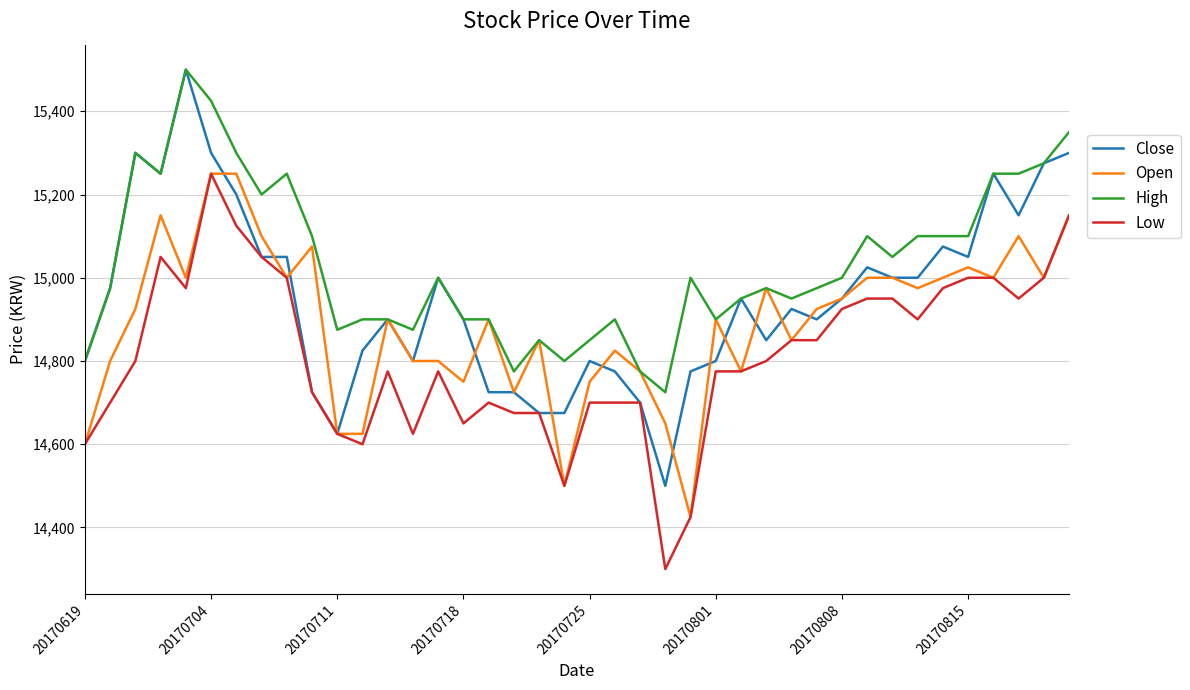

What is the smallest value displayed?

14300